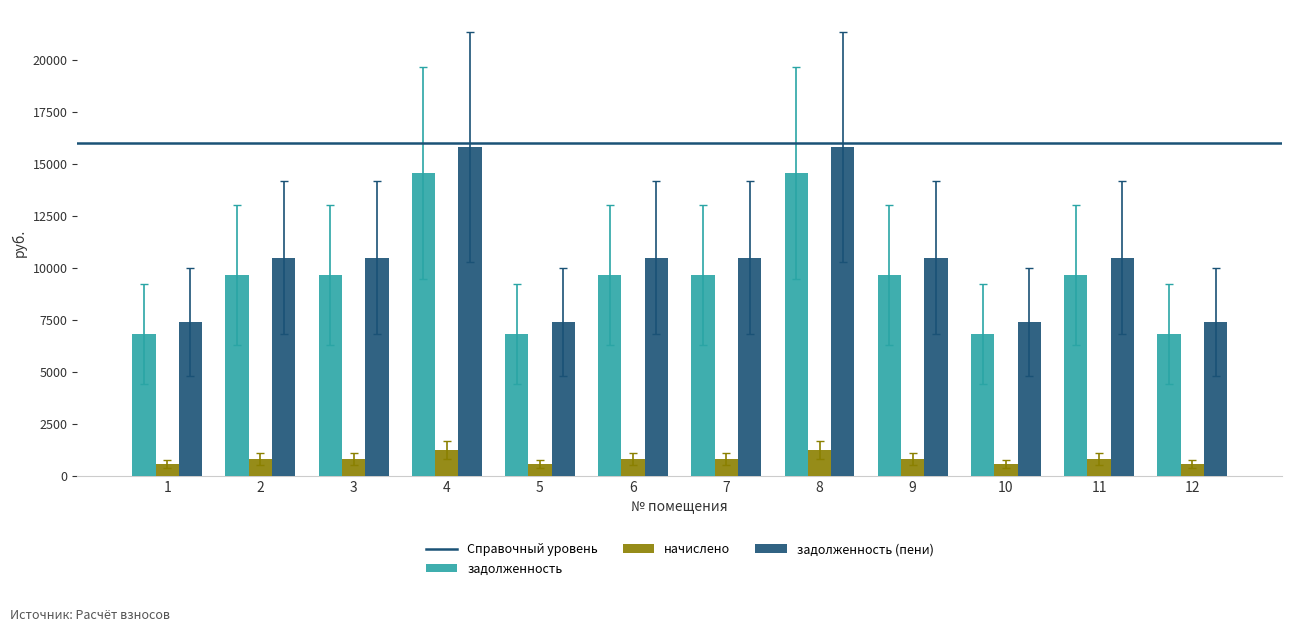

What is the value of the задолженность (пени) bar at the 10th from the left?

7408.1